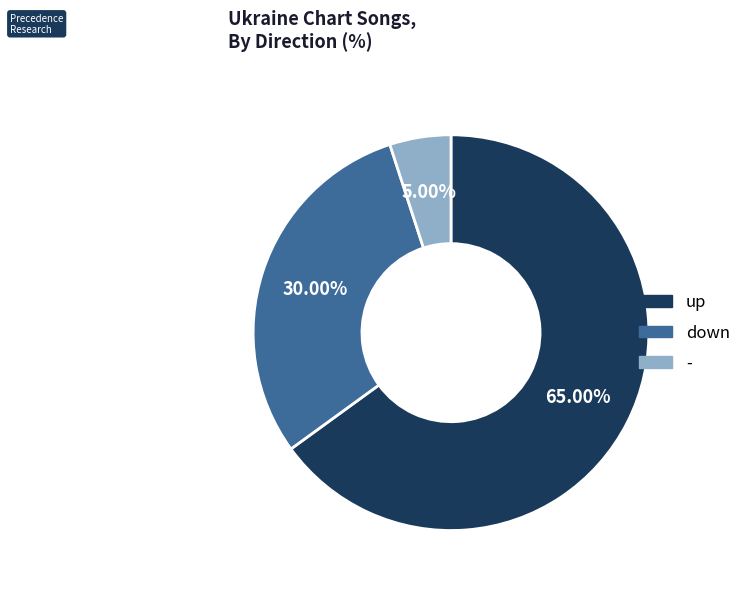

Approximately how many times larger is the value at down compared to up?

0.5